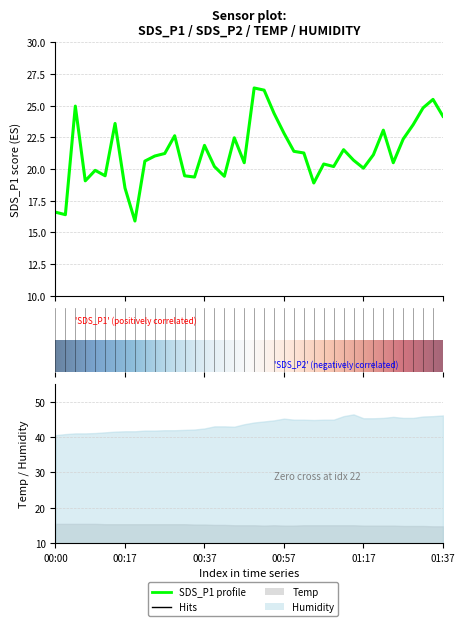

What is the difference between the SDS_P1 values at 01:22 and 00:42?

3.6